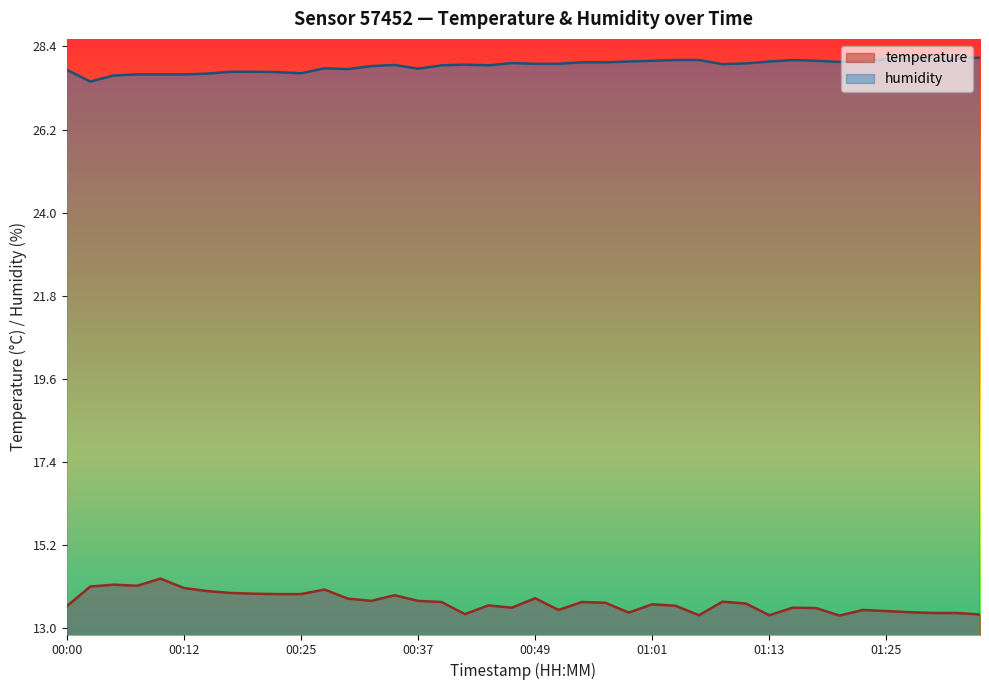

Rank the categories by humidity value from lowest to highest.

00:03, 00:05, 00:08, 00:10, 00:12, 00:15, 00:25, 00:22, 00:17, 00:20, 00:00, 00:29, 00:37, 00:27, 00:32, 00:39, 00:44, 00:34, 00:41, 01:08, 00:49, 00:51, 01:11, 00:46, 00:54, 00:56, 01:20, 00:58, 01:13, 01:01, 01:18, 01:23, 01:03, 01:06, 01:15, 01:25, 01:30, 01:28, 01:32, 01:35